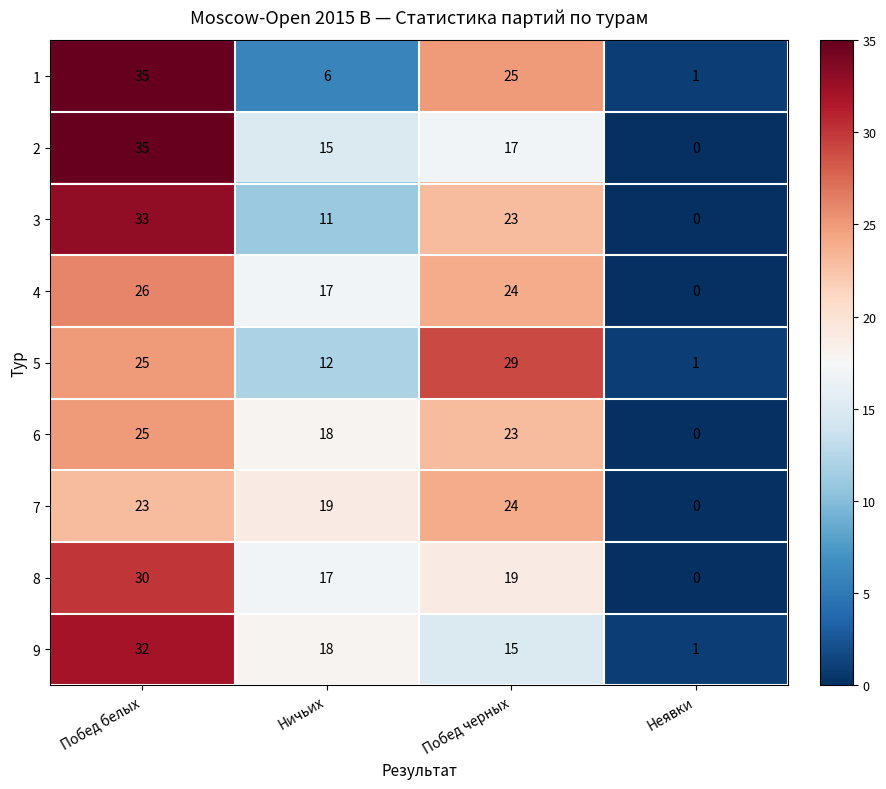

At which category is the sum across all series the highest?

Побед белых